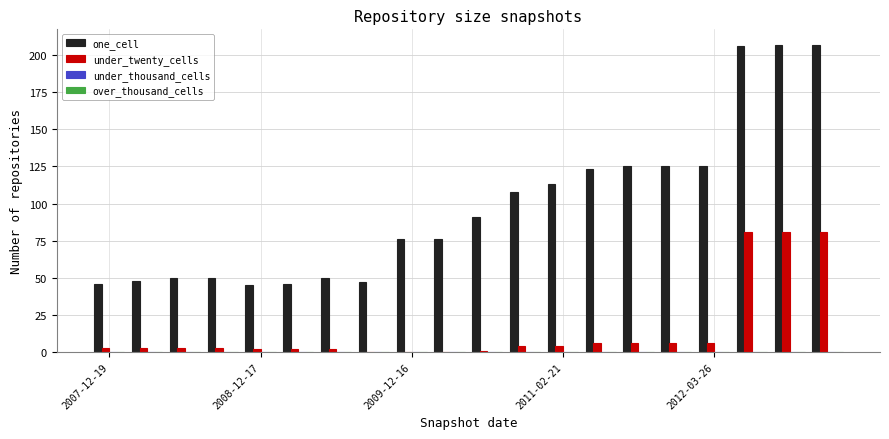

What is the highest value of the under_twenty_cells series?

81